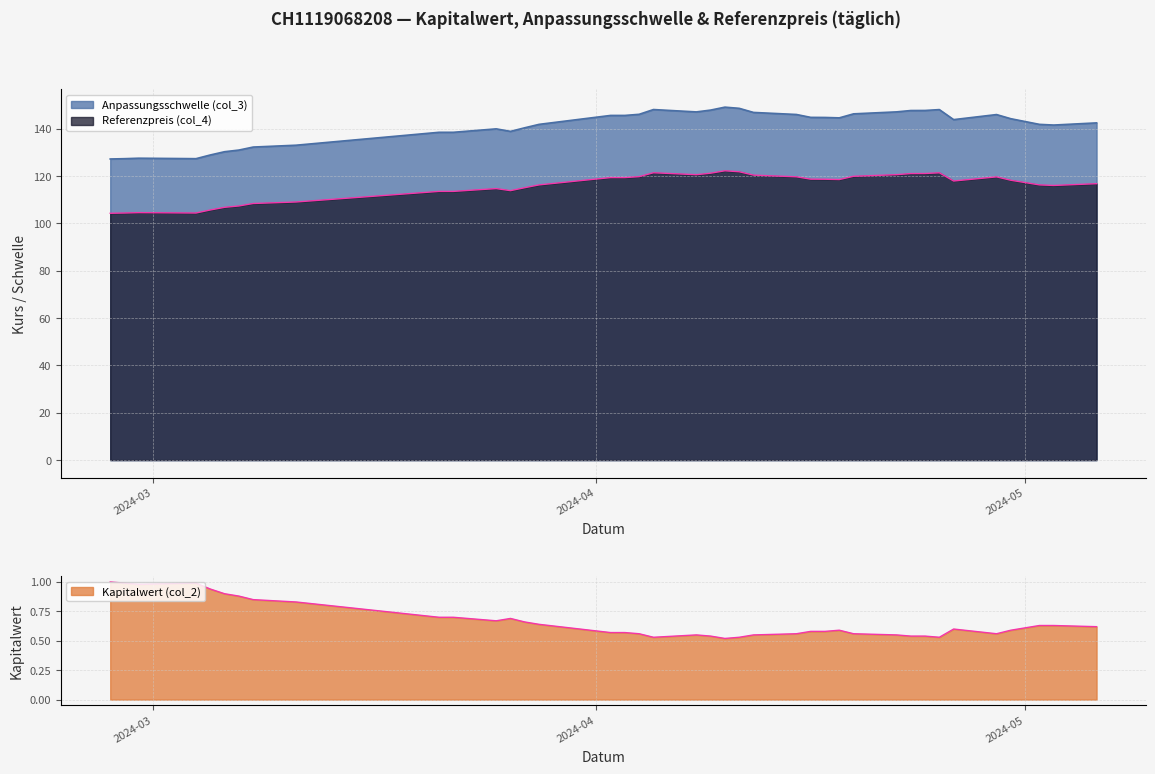

What is the difference between the Anpassungsschwelle (col_3) values at 2024-04-18 and 2024-04-25?

3.5